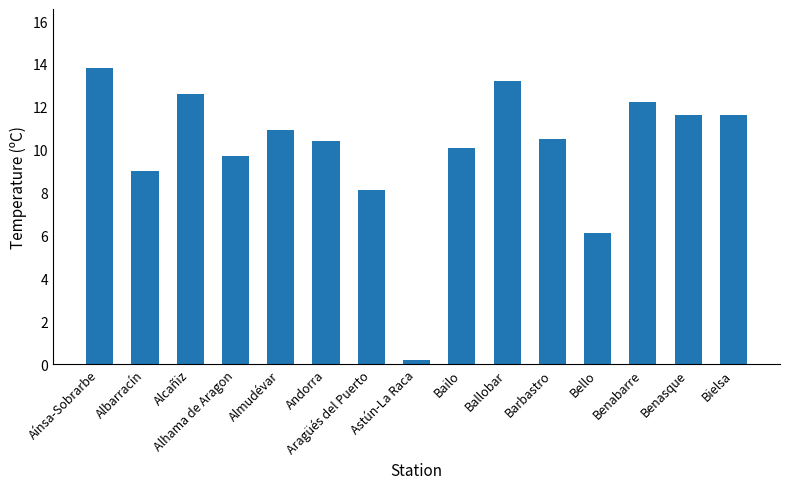

Reading left to right, transcribe all the data shown in this chart.

Aínsa-Sobrarbe=13.8	Albarracín=9.0	Alcañiz=12.6	Alhama de Aragon=9.7	Almudévar=10.9	Andorra=10.4	Aragüés del Puerto=8.1	Astún-La Raca=0.2	Bailo=10.1	Ballobar=13.2	Barbastro=10.5	Bello=6.1	Benabarre=12.2	Benasque=11.6	Bielsa=11.6